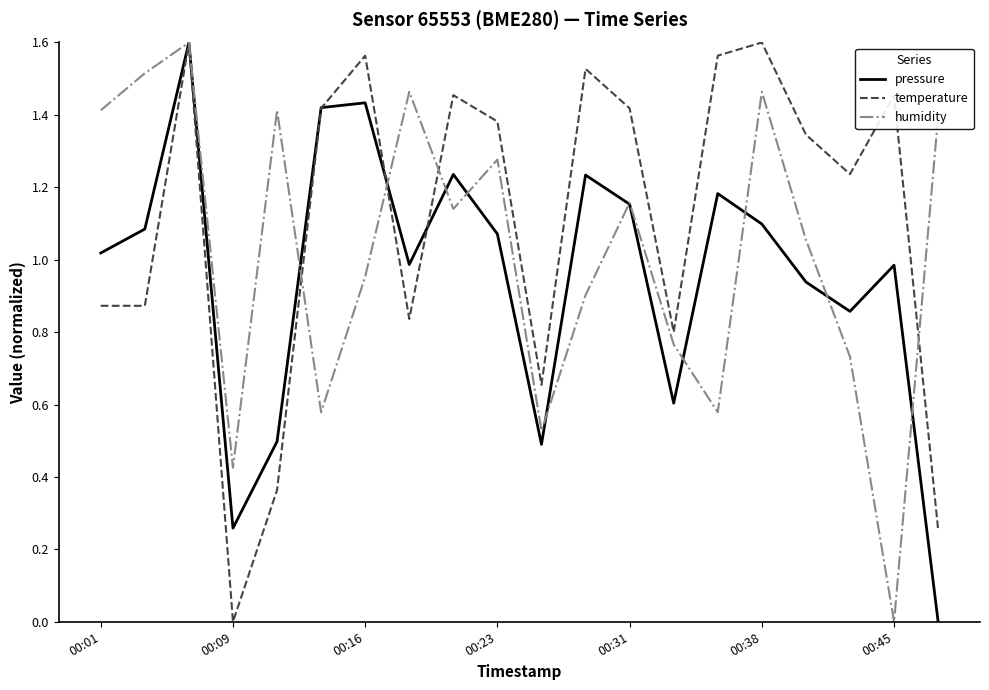

True or false: pressure has more than 1 points higher than both neighbors.

True